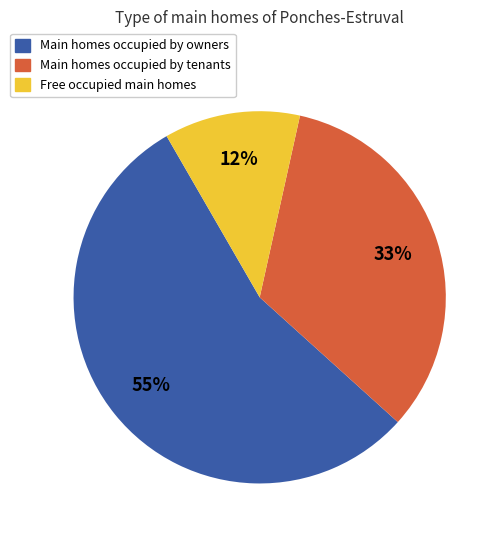

To the nearest percent, what is the average slice percentage?

33%